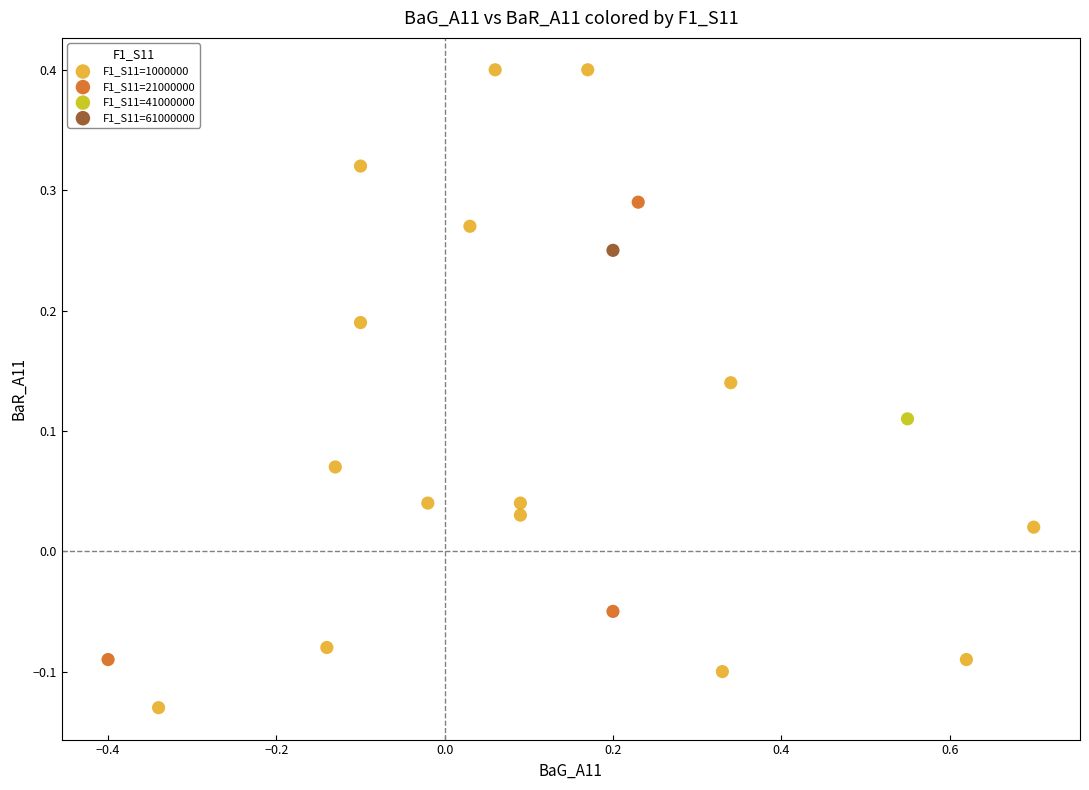

What are all the series names shown in the legend?

F1_S11=1000000, F1_S11=21000000, F1_S11=41000000, F1_S11=61000000